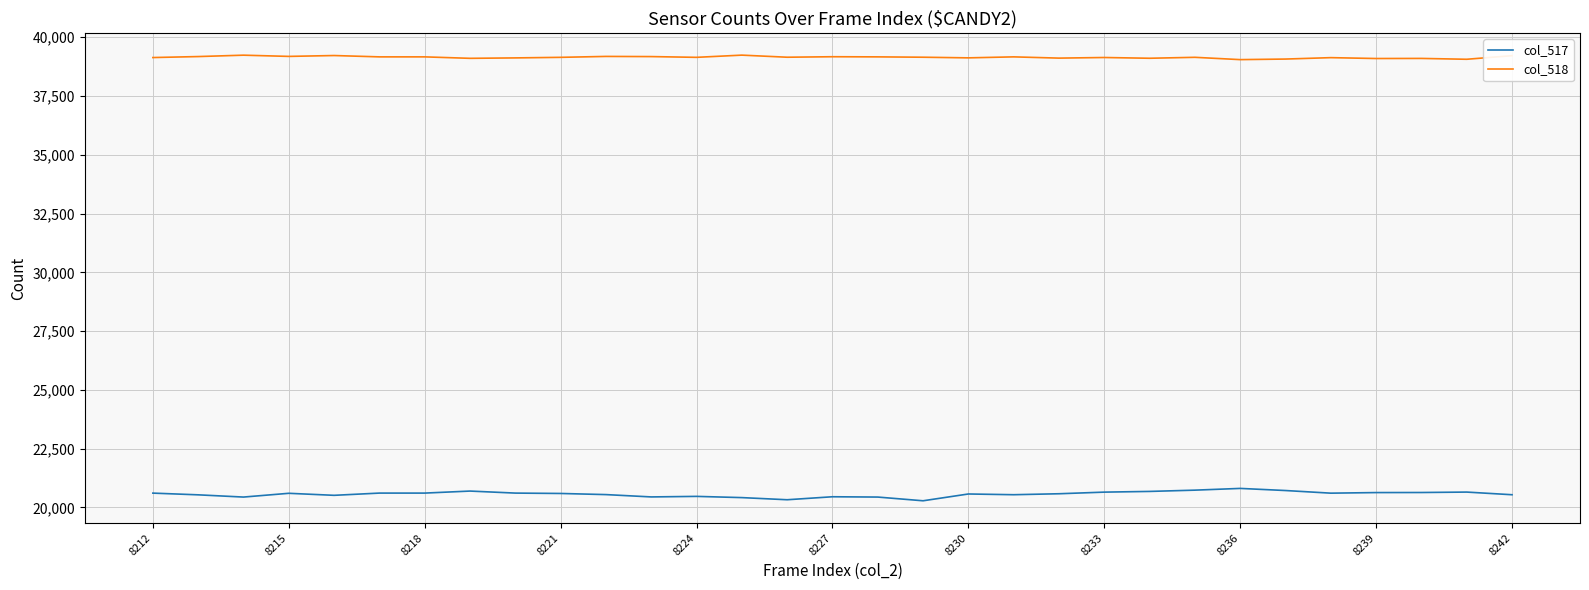

What is the highest value of the col_518 series?

39238